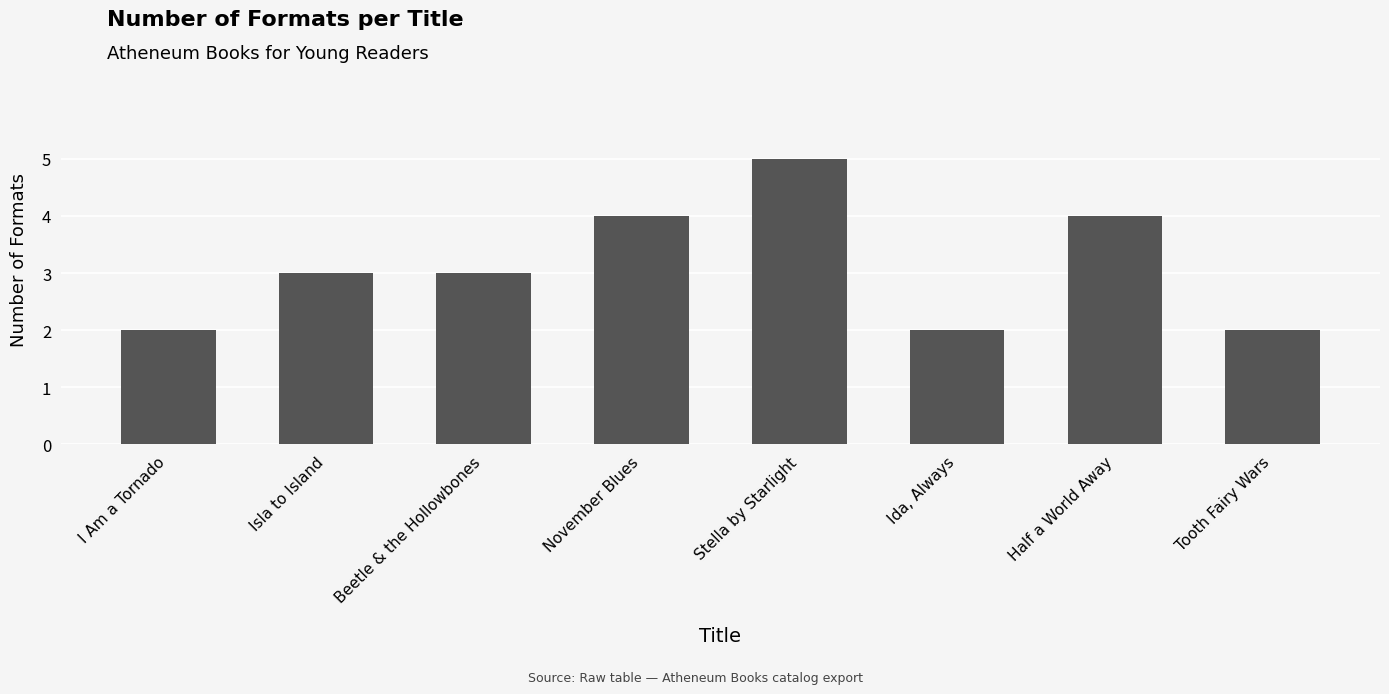

What is the difference between the second highest and minimum values?

2